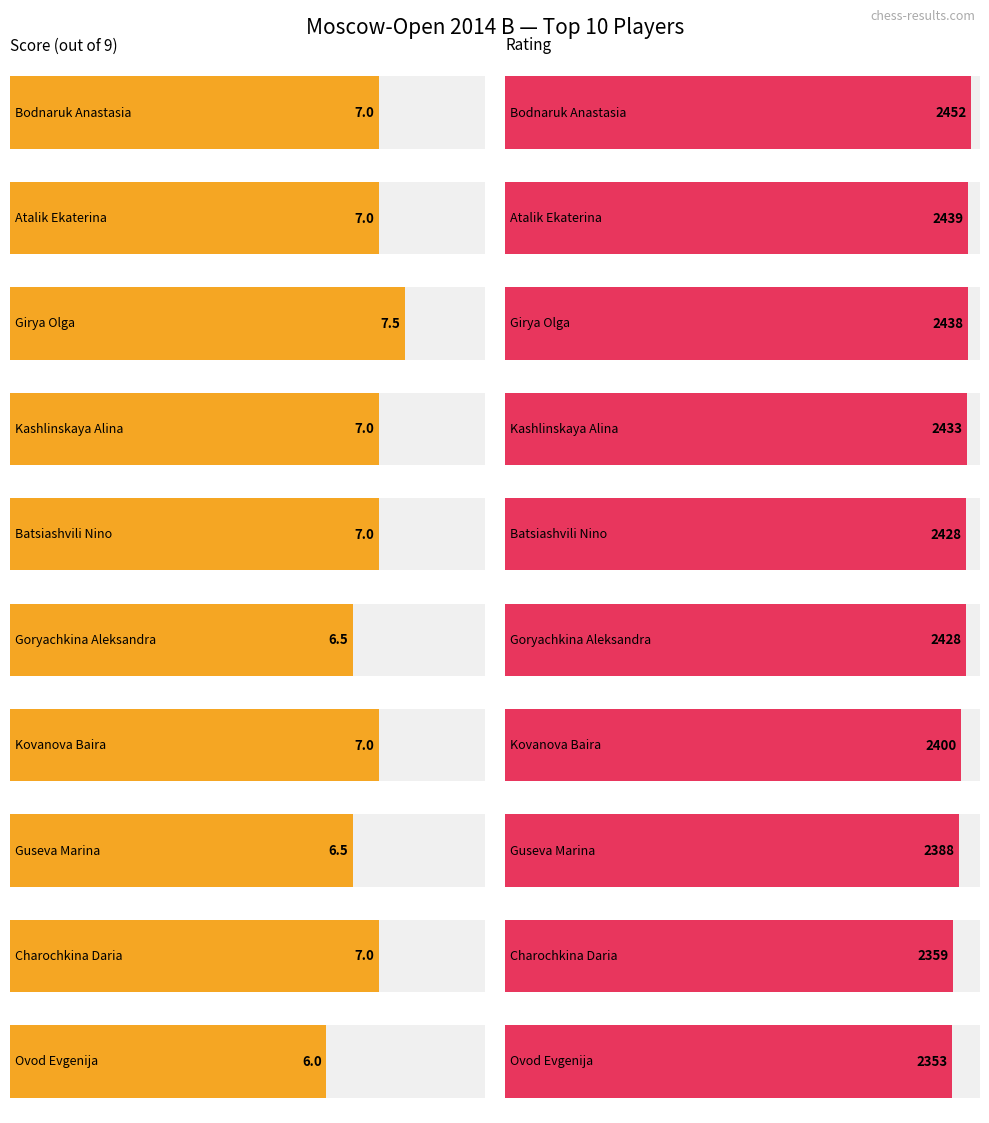

How many data points in Очки are above 7?

1